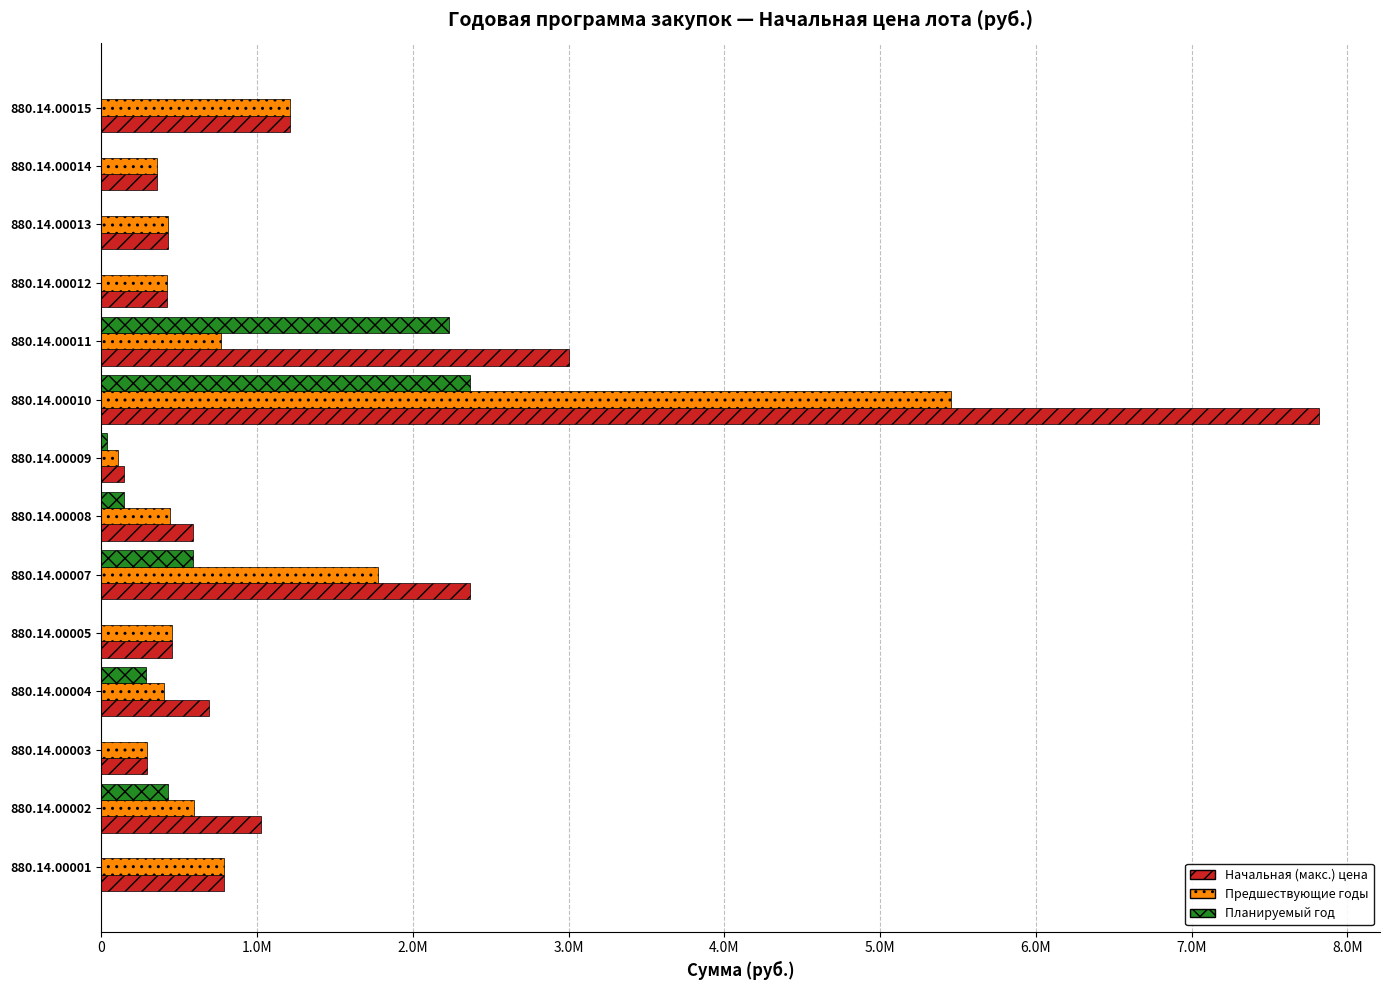

What are all the series names shown in the legend?

Начальная (макс.) цена, Предшествующие годы, Планируемый год